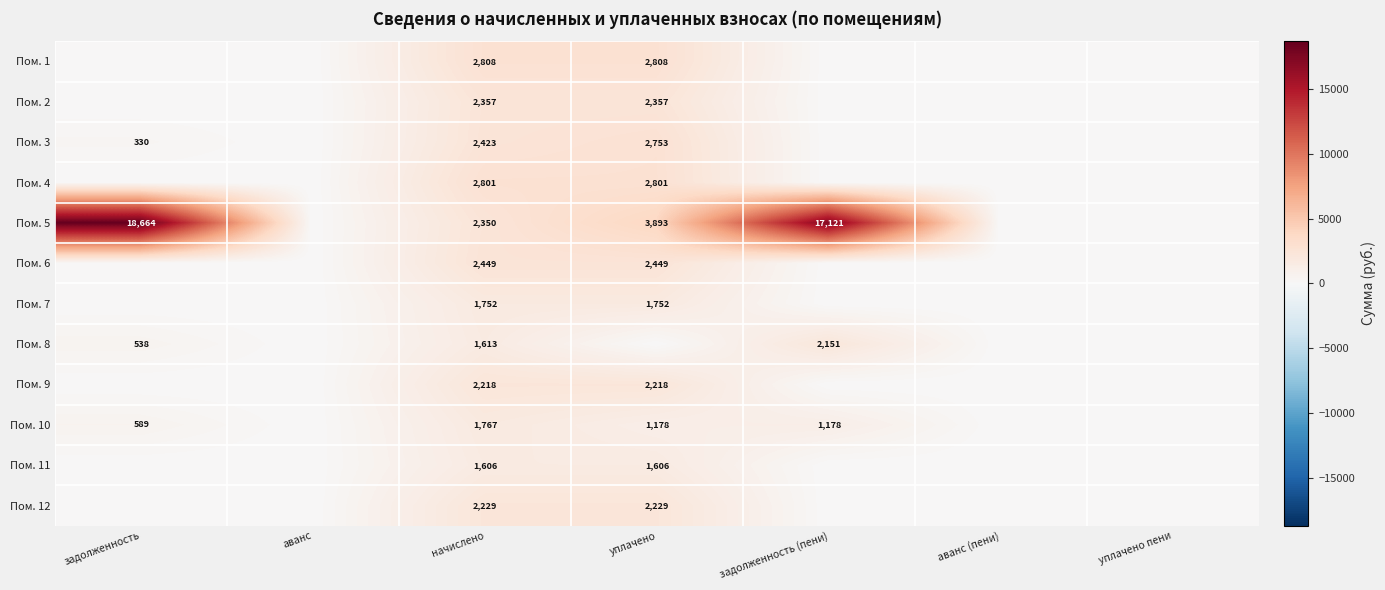

True or false: Пом. 3 has a value of 330 at задолженность.

True